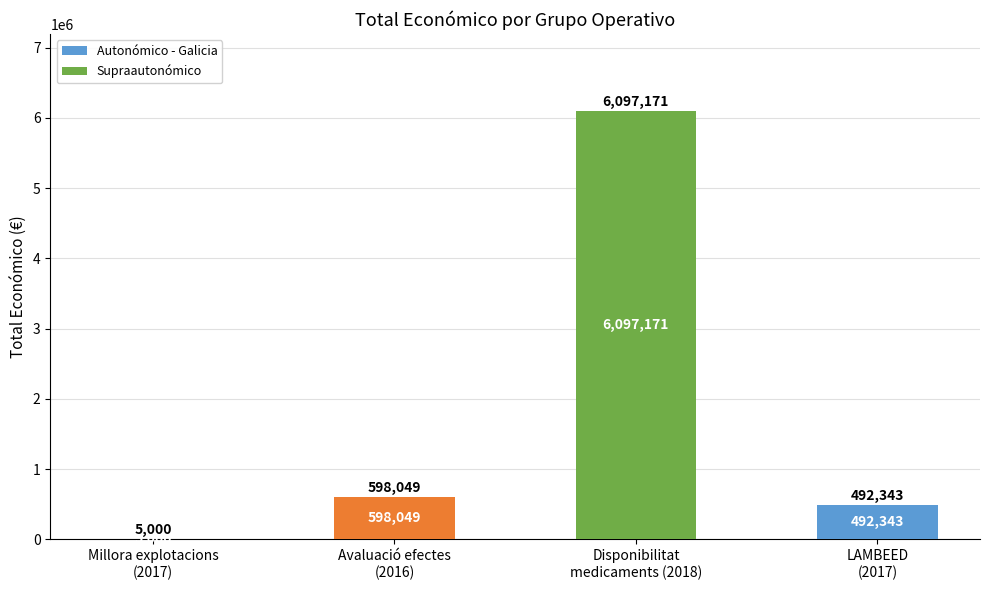

What is the average value?

1798141